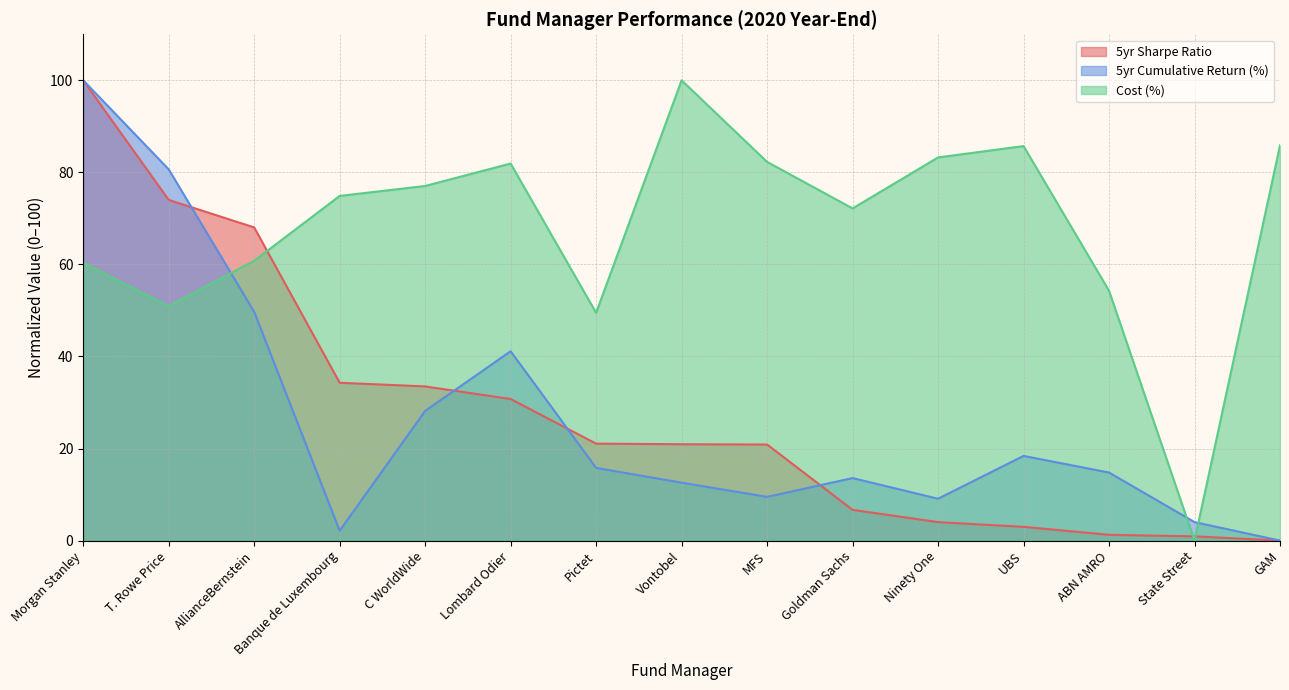

What is the difference between the second highest and minimum values in the 5yr Sharpe Ratio series?

74.0